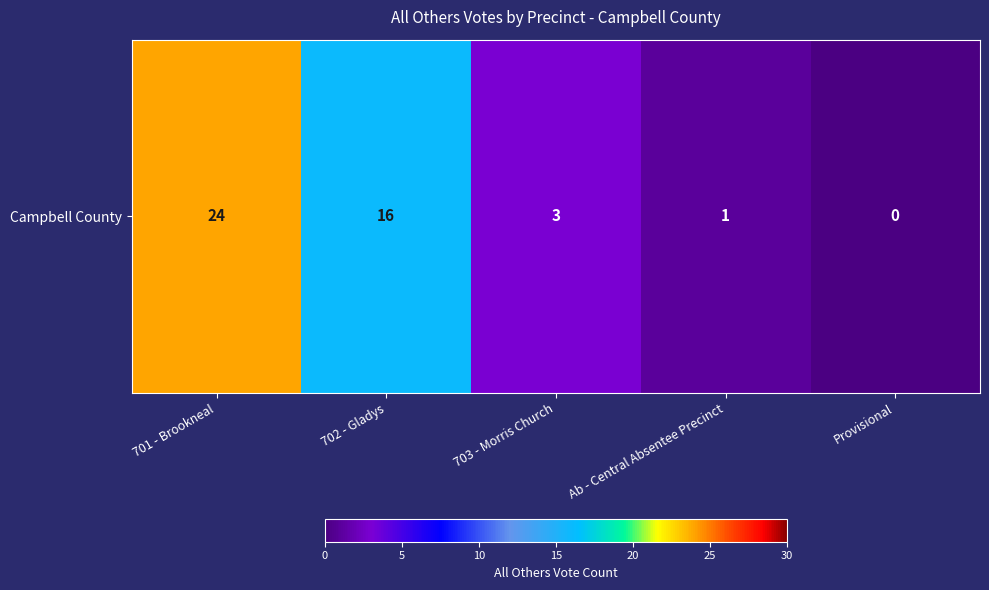

The value at 703 - Morris Church is 3. True or false?

True